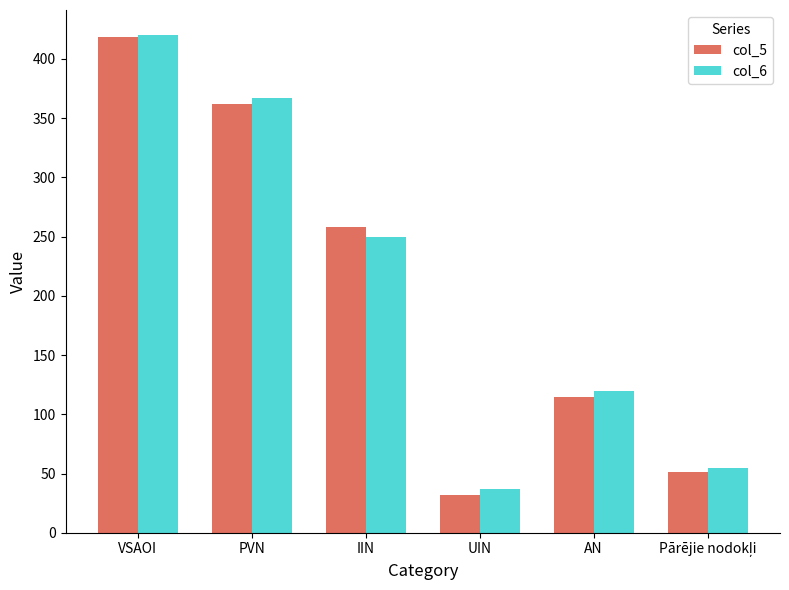

What is the value of the col_5 bar at the 2nd from the left?

362.2